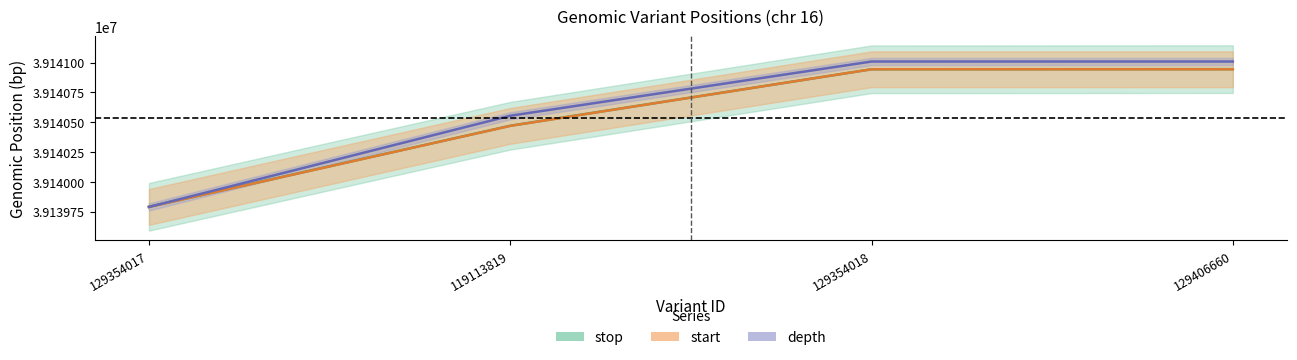

The value of start at 119113819 is 39140469. True or false?

True